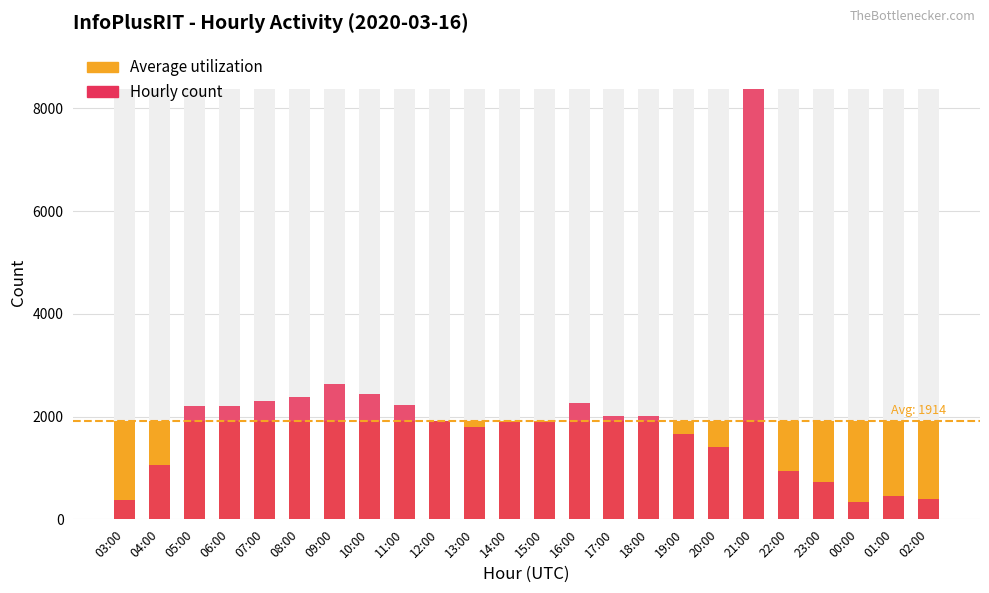

What is the label of the 7th bar from the right?

20:00